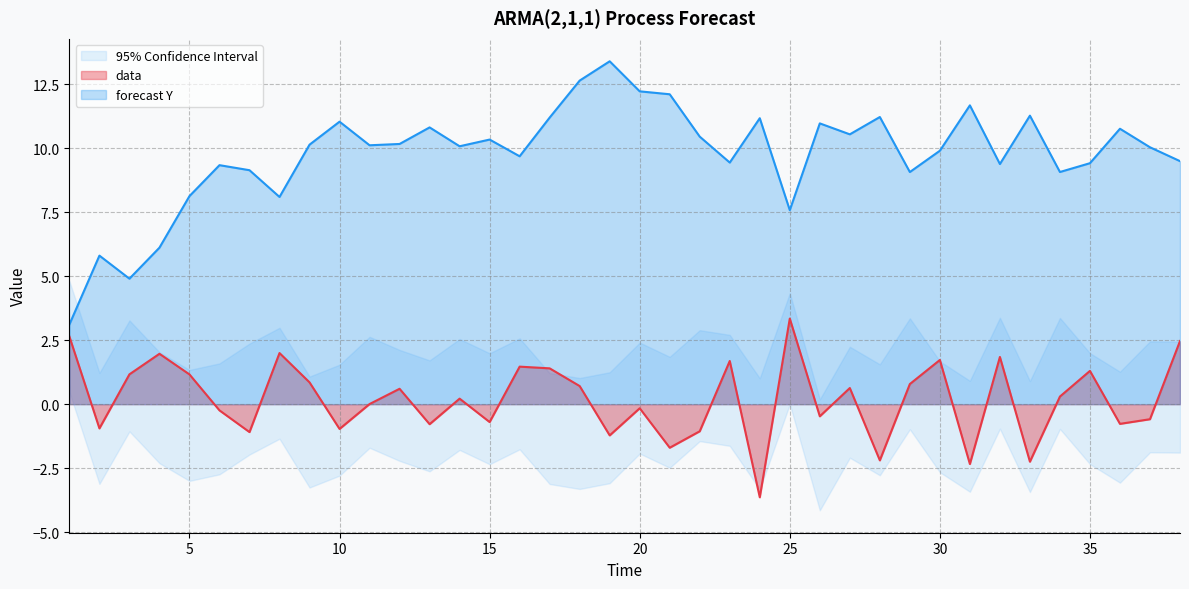

Reading left to right, extract all data points from this chart.

data: 1=2.6	2=-0.9	3=1.2	4=2.0	5=1.2	6=-0.2	7=-1.1	8=2.0	9=0.9	10=-1.0	11=0.0	12=0.6	13=-0.8	14=0.2	15=-0.7	16=1.5	17=1.4	18=0.7	19=-1.2	20=-0.2	21=-1.7	22=-1.1	23=1.7	24=-3.6	25=3.3	26=-0.5	27=0.6	28=-2.2	29=0.8	30=1.7	31=-2.3	32=1.8	33=-2.2	34=0.3	35=1.3	36=-0.8	37=-0.6	38=2.5
forecast_Y: 1=3.1	2=5.8	3=4.9	4=6.1	5=8.1	6=9.3	7=9.1	8=8.1	9=10.1	10=11.0	11=10.1	12=10.2	13=10.8	14=10.1	15=10.3	16=9.7	17=11.2	18=12.7	19=13.4	20=12.2	21=12.1	22=10.5	23=9.4	24=11.2	25=7.6	26=11.0	27=10.6	28=11.2	29=9.1	30=9.9	31=11.7	32=9.4	33=11.3	34=9.1	35=9.4	36=10.8	37=10.0	38=9.5